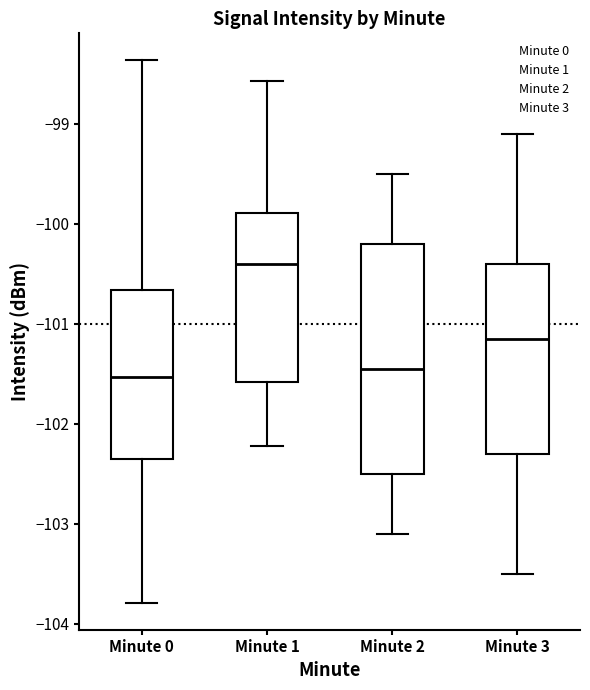

Where does the median line of the box for Minute 2 sit on the y-axis? The values are not printed on the chart, so give them approximately, as read against the axis.

-101.4